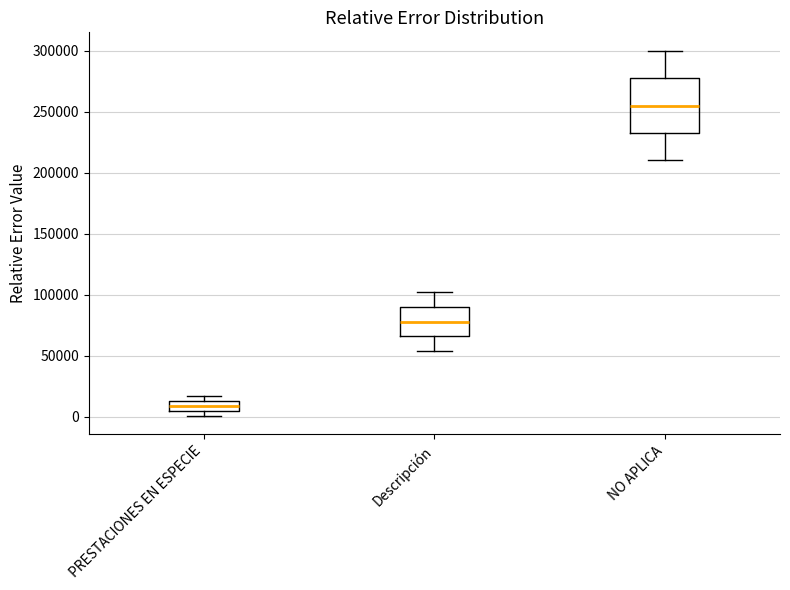

Comparing the boxes themselves (not the whiskers), which one is the tallest?

NO APLICA